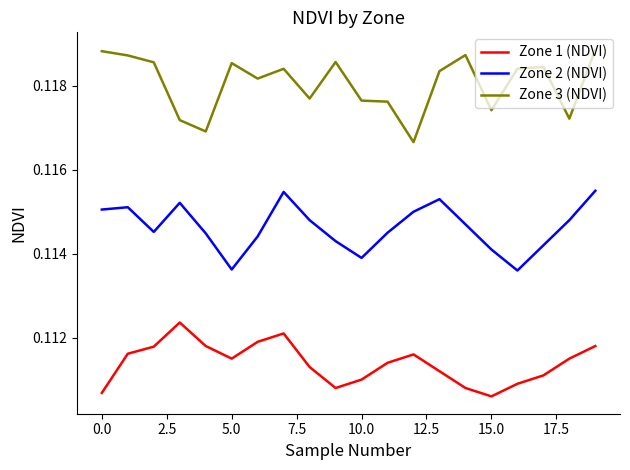

True or false: Zone 2 (NDVI) and Zone 3 (NDVI) cross at least once.

False